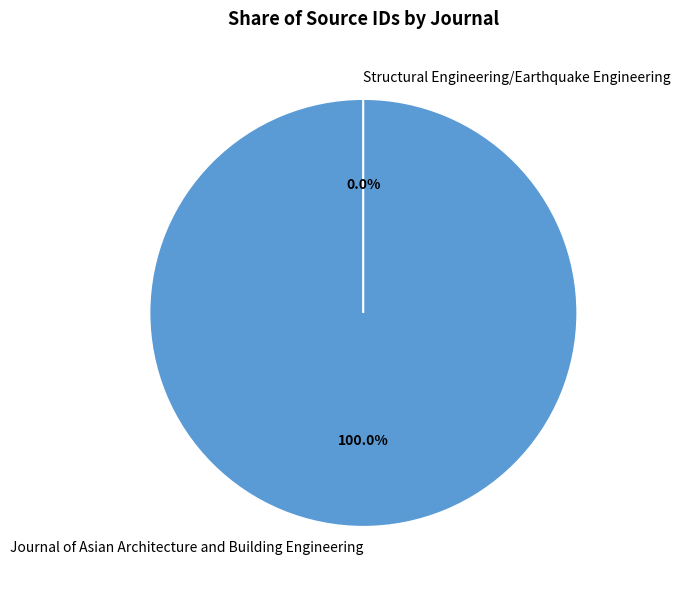

How many slices are in this pie chart?

2